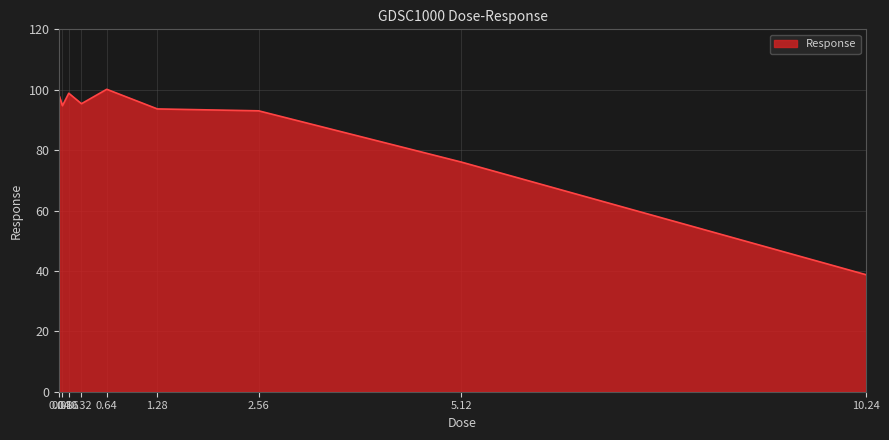

True or false: the data shows 94.7 at 0.08.

True